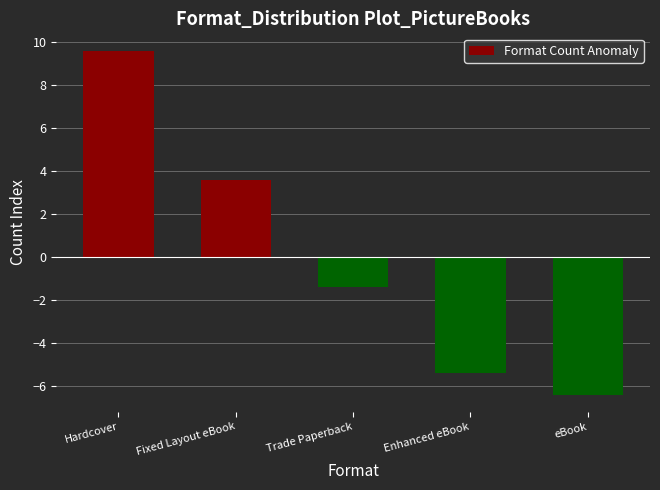

Reading left to right, transcribe all the data shown in this chart.

Hardcover=9.6	Fixed Layout eBook=3.6	Trade Paperback=-1.4	Enhanced eBook=-5.4	eBook=-6.4